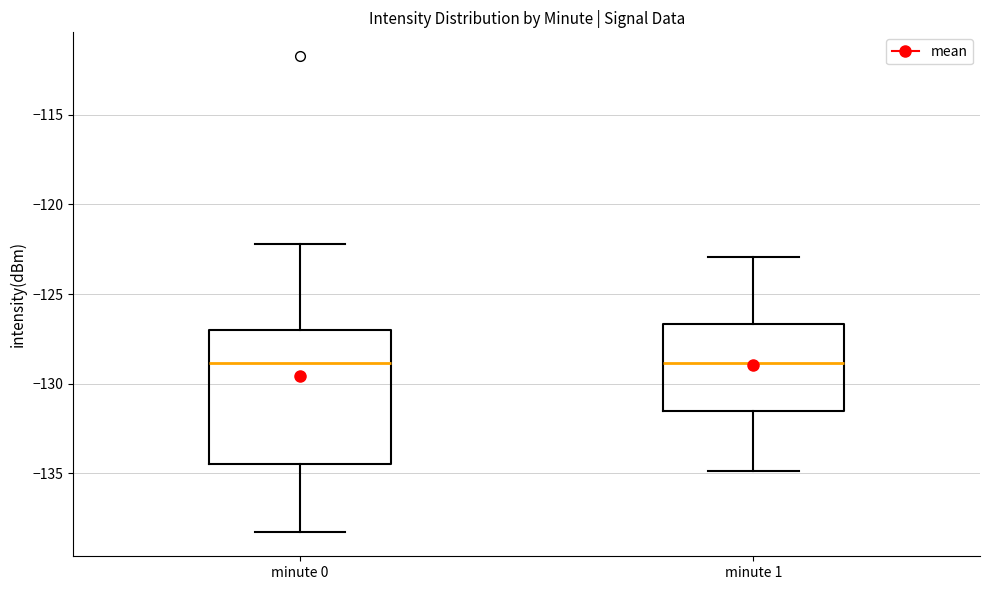

Reading left to right, read every box against the y-axis: the position of its median line, the range the box covers, and the ends of its whiskers. The values are not printed on the chart, so give them approximately, as read against the axis.

minute 0: median -129.0, box -134.5 to -127.0, whiskers -138.5 to -122.0
minute 1: median -129.0, box -131.5 to -126.5, whiskers -135.0 to -123.0